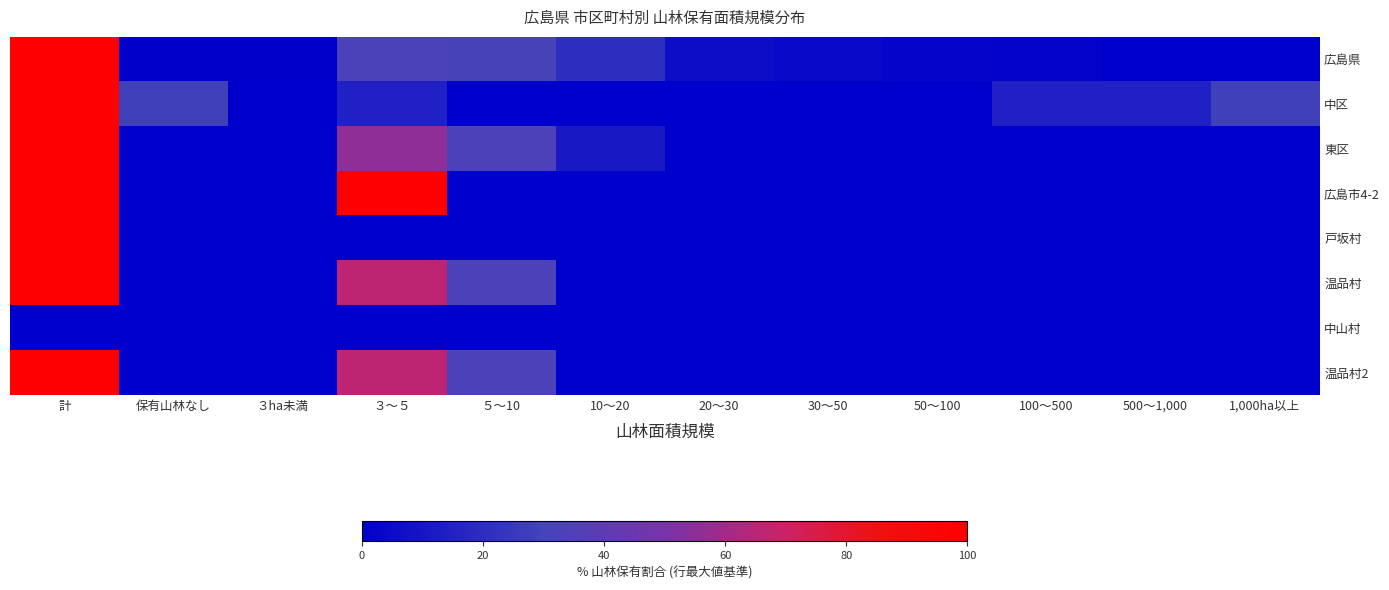

At which category is the sum across all series the highest?

計